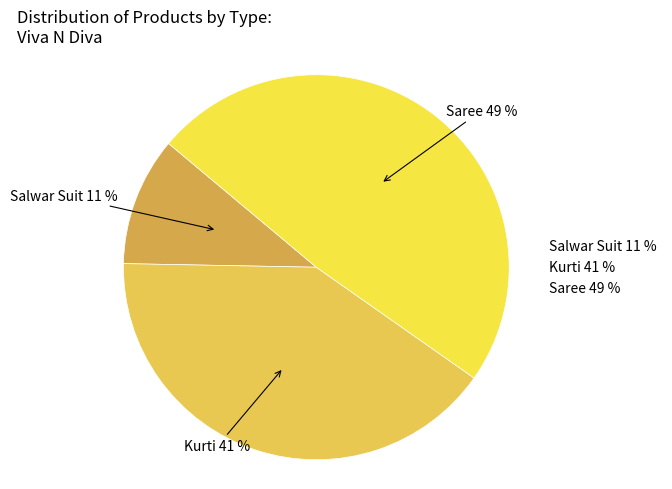

Is the sum of Saree and Kurti greater than half?

Yes